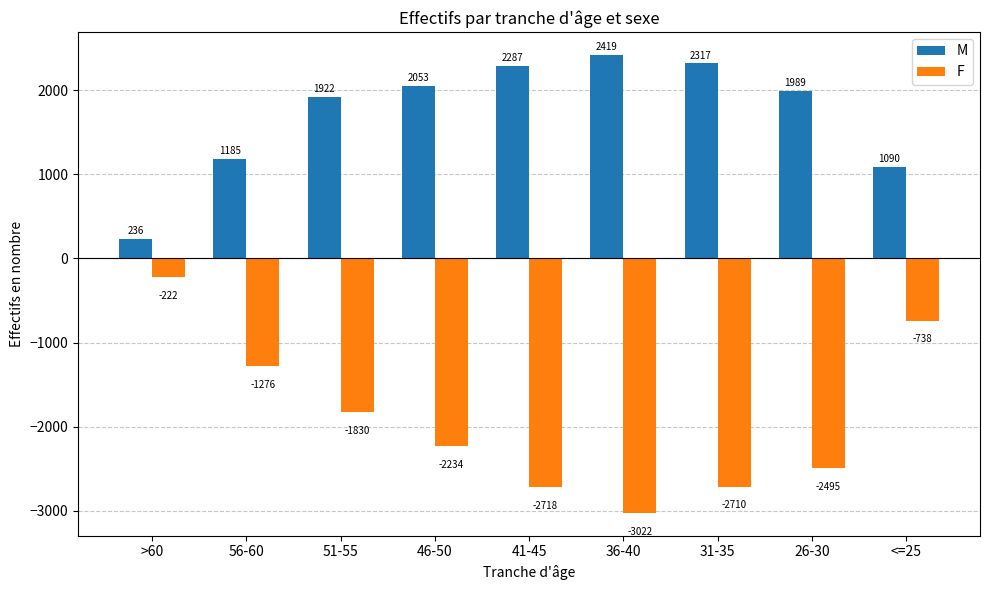

Reading left to right, list all the values displayed in this chart.

M: 236	1185	1922	2053	2287	2419	2317	1989	1090
F: -222	-1276	-1830	-2234	-2718	-3022	-2710	-2495	-738